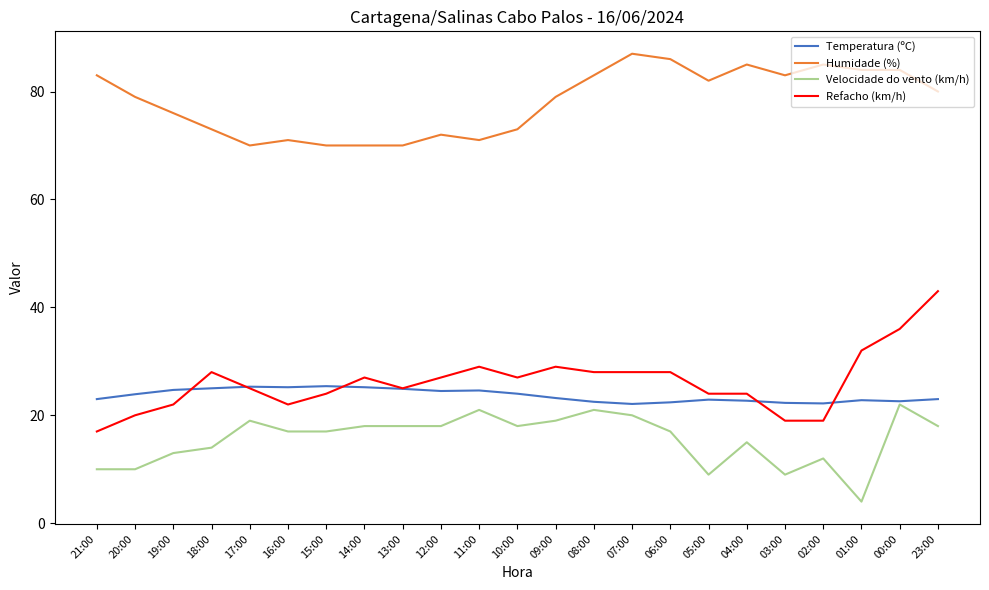

At 14:00, list the series in order from largest to smallest.

Humidade (%), Refacho (km/h), Temperatura (ºC), Velocidade do vento (km/h)